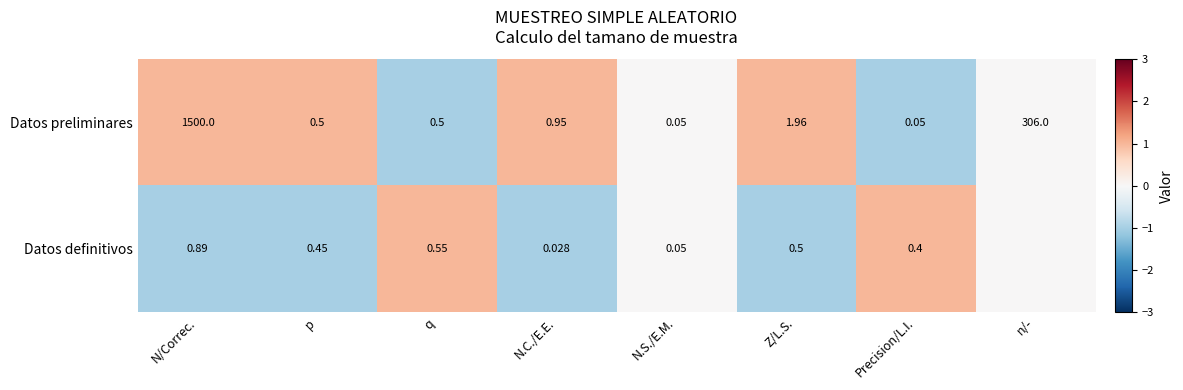

Which series changed the most between N.C./E.E. and Z/L.S.?

Datos preliminares